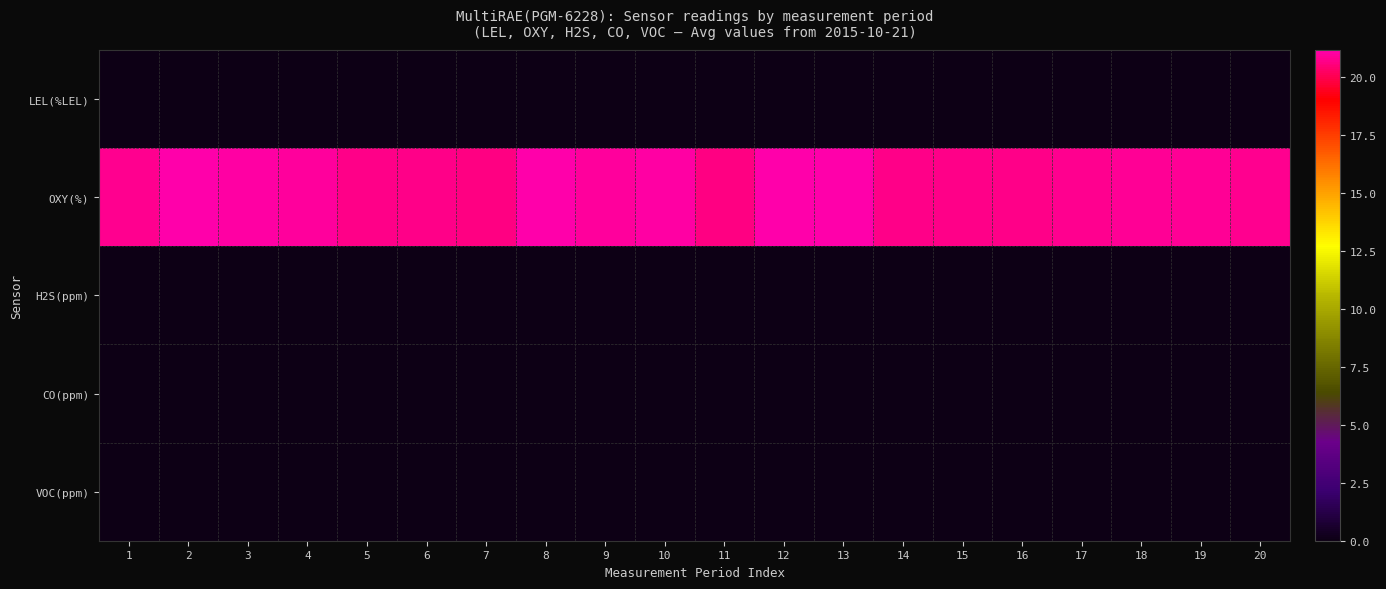

Count the number of data series in this chart.

5